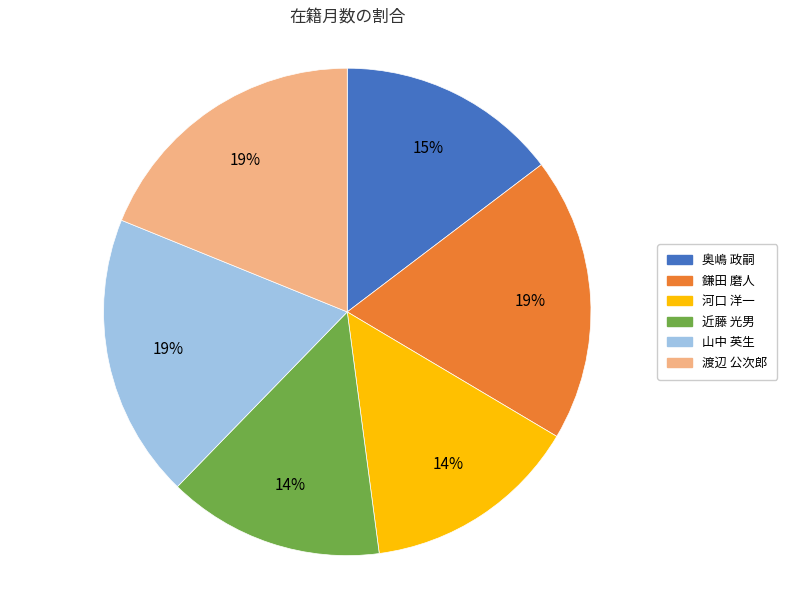

Between 山中 英生 and 近藤 光男, which is larger?

山中 英生